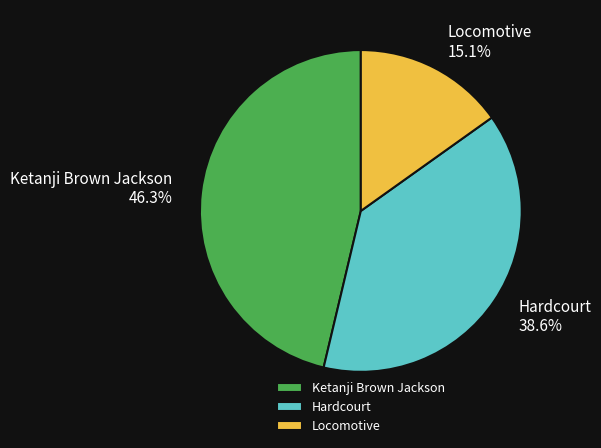

Approximately how many times larger is the value at Ketanji Brown Jackson compared to Locomotive?

3.1